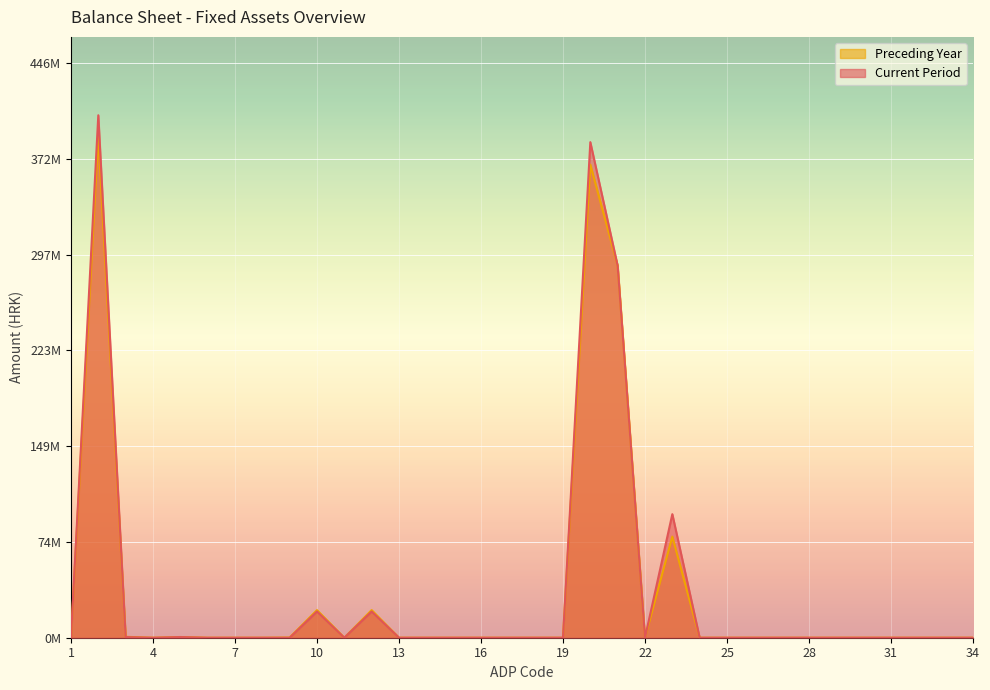

What are all the series names shown in the legend?

Preceding Year, Current Period